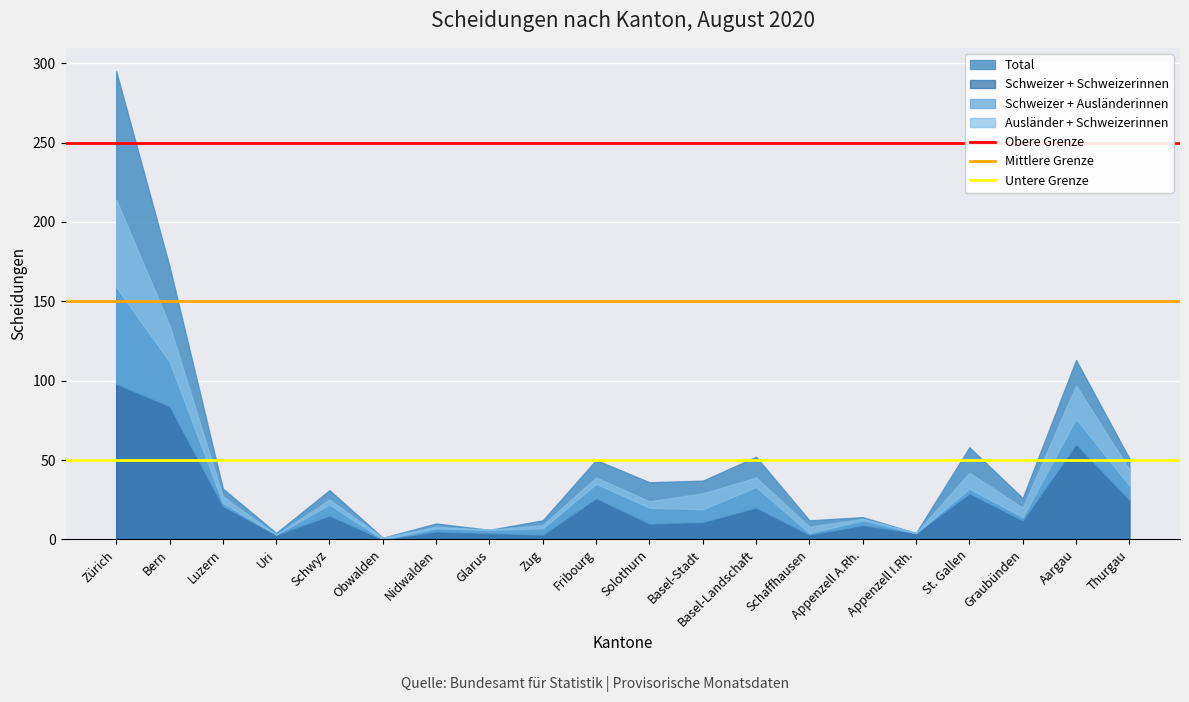

At which category is the sum across all series the highest?

Zürich